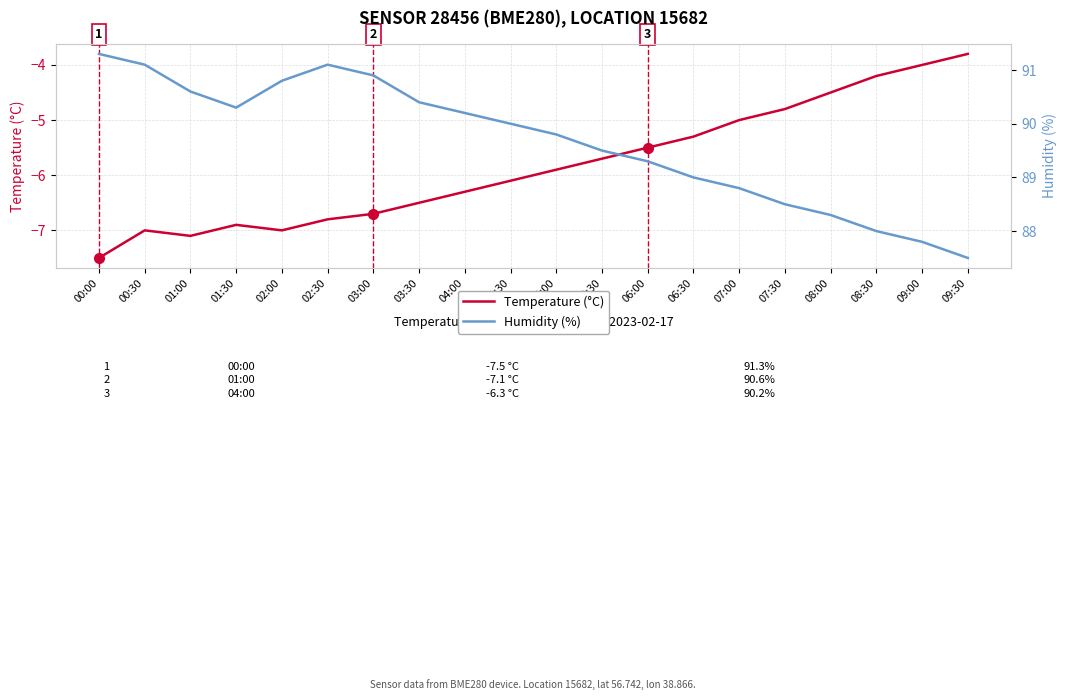

What is the difference between the highest and lowest values at 09:00?

91.8